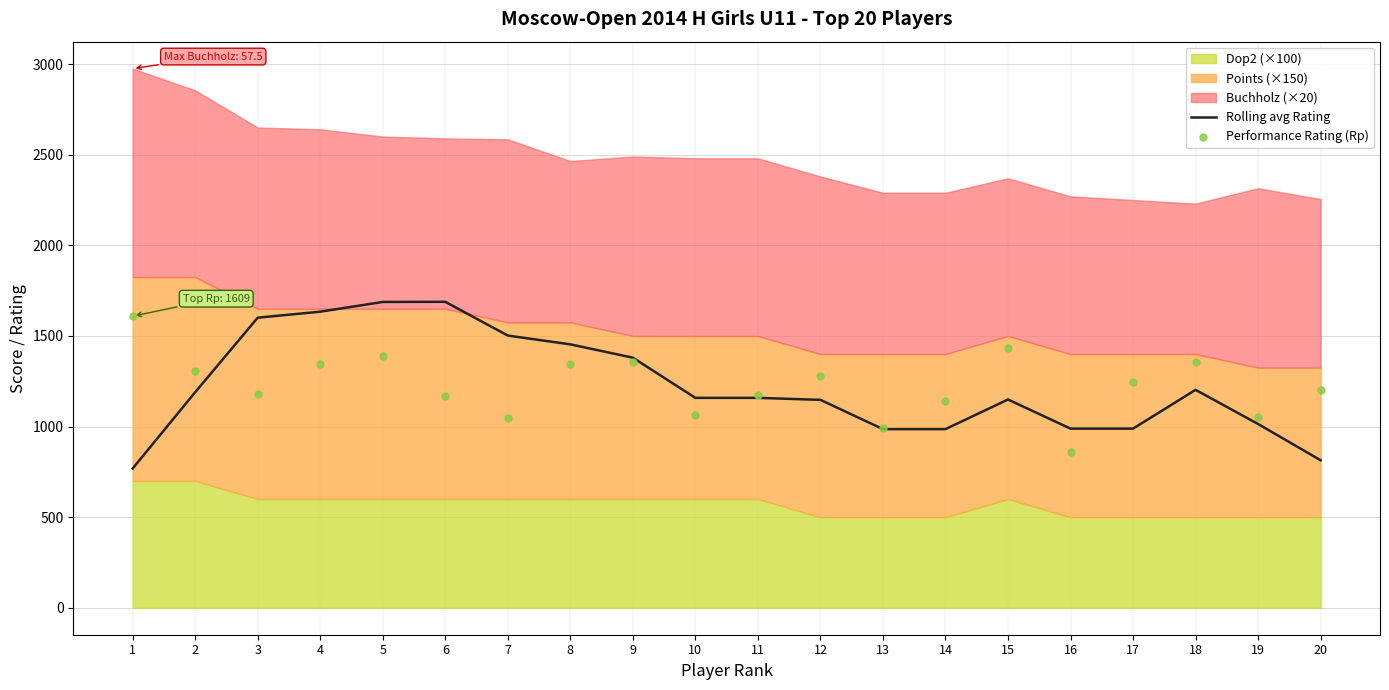

At how many categories does at least one series exceed 1566?

5